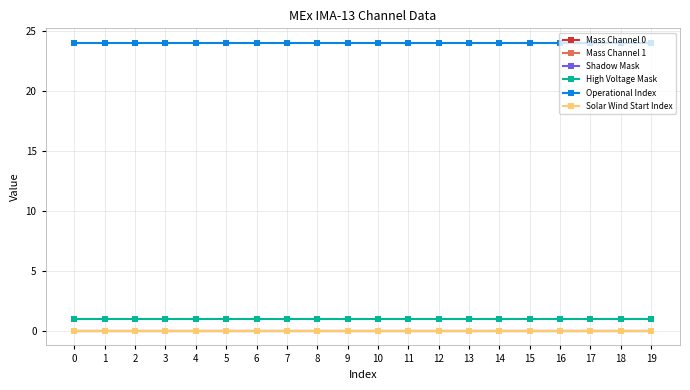

Which has a higher value, 14 or 4?

14